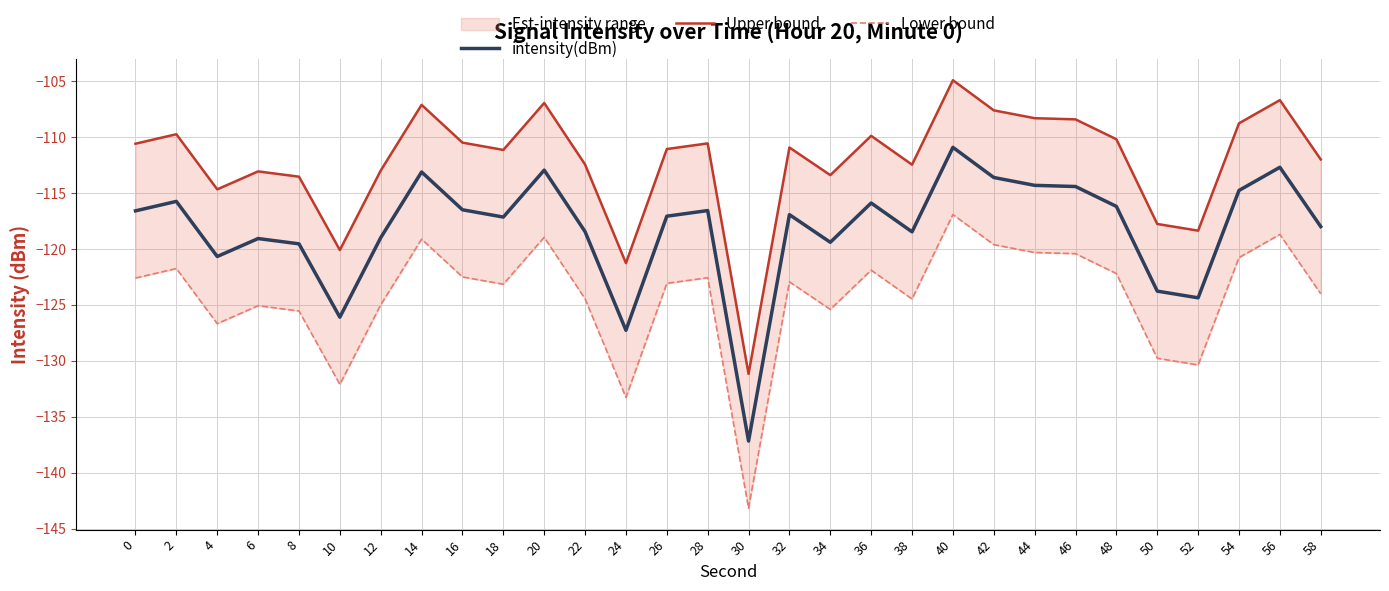

What is the sum of the intensity(dBm) values at 42 and 6?

-232.7